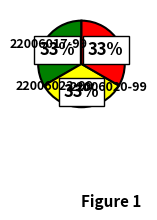

How many segments does this pie chart have?

3